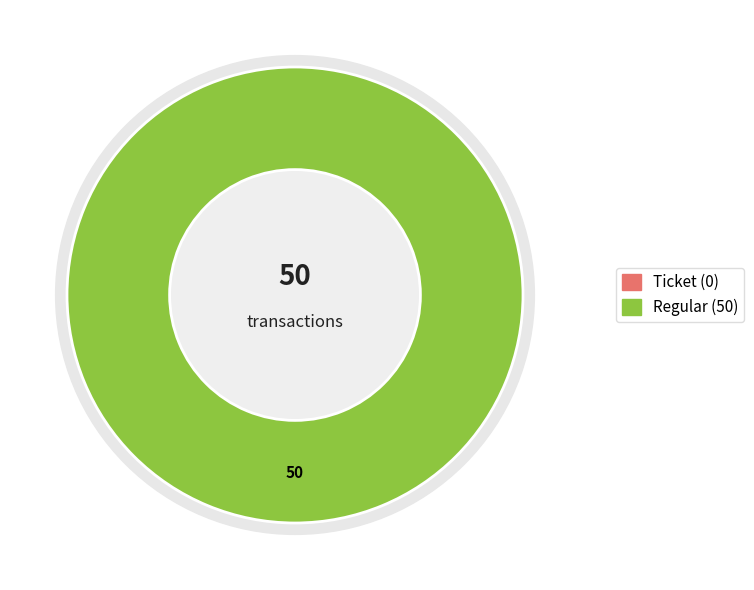

What is the majority slice?

Regular (io_index=50)